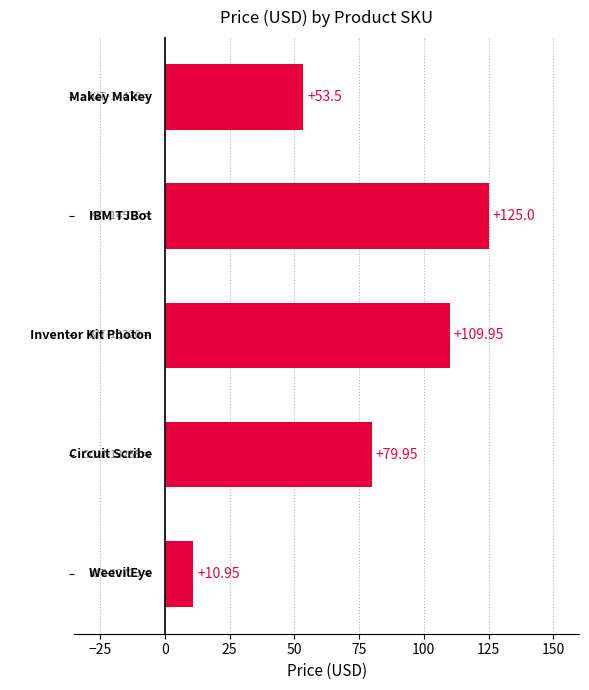

What is the sum of all values?

379.4